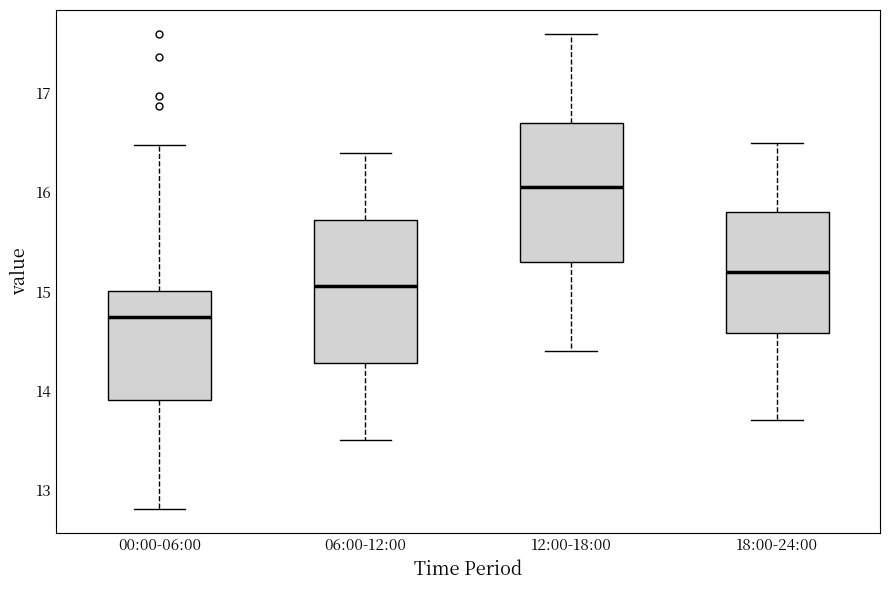

Which box's median line is the highest?

12:00-18:00